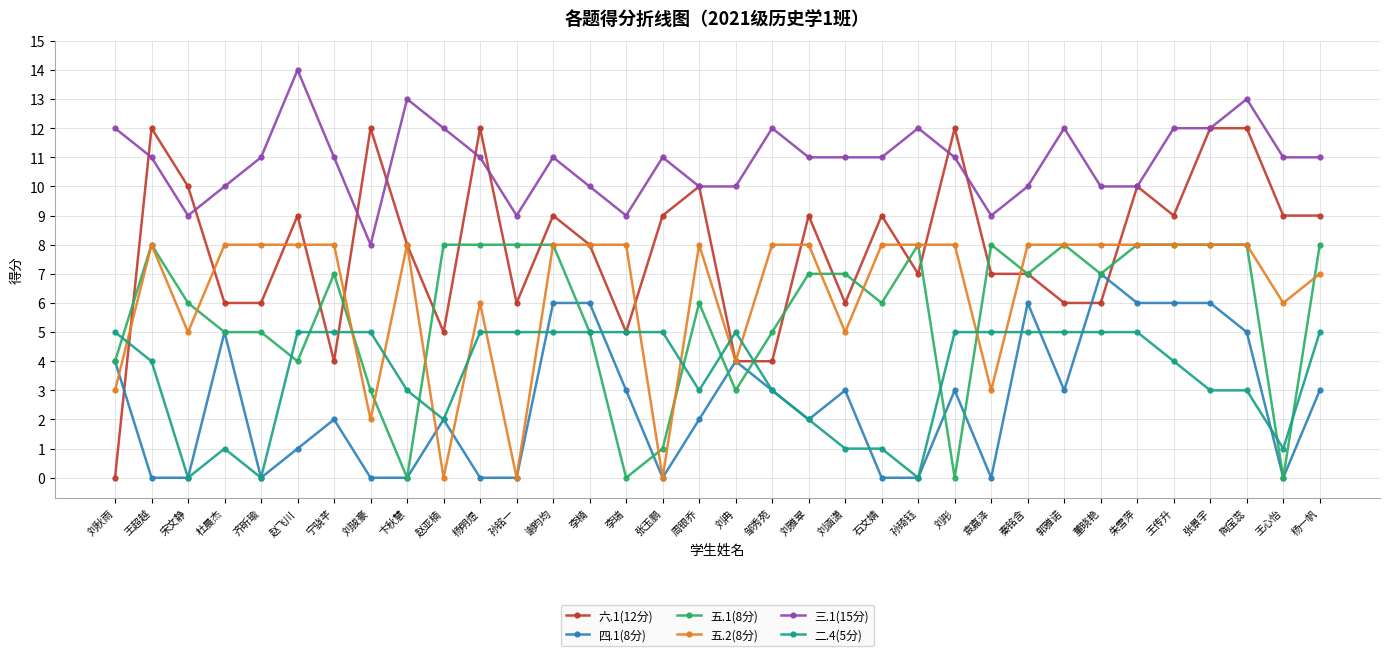

True or false: 五.2(8分) has a value of 2 at 刘冉.

False